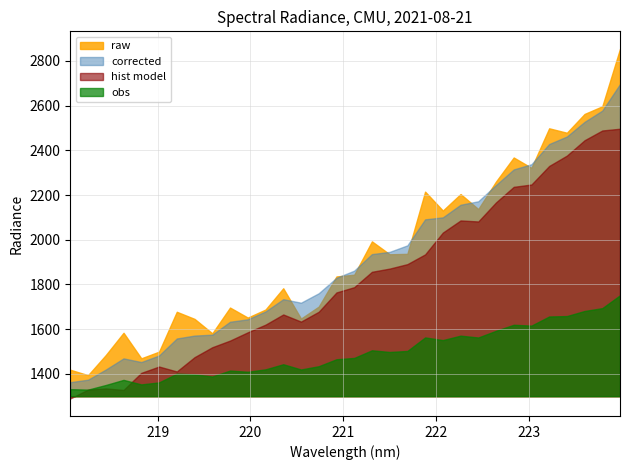

List the labels in order of value, smallest first.

218.0596, 218.2508, 218.442, 218.6332, 218.8244, 219.0156, 219.2067, 219.3979, 219.589, 219.7801, 219.9712, 220.1623, 220.3533, 220.5444, 220.7354, 220.9264, 221.1174, 221.3083, 221.4993, 221.6902, 221.8812, 222.0721, 222.263, 222.4538, 222.6447, 222.8355, 223.0264, 223.2172, 223.408, 223.5987, 223.7895, 223.9802